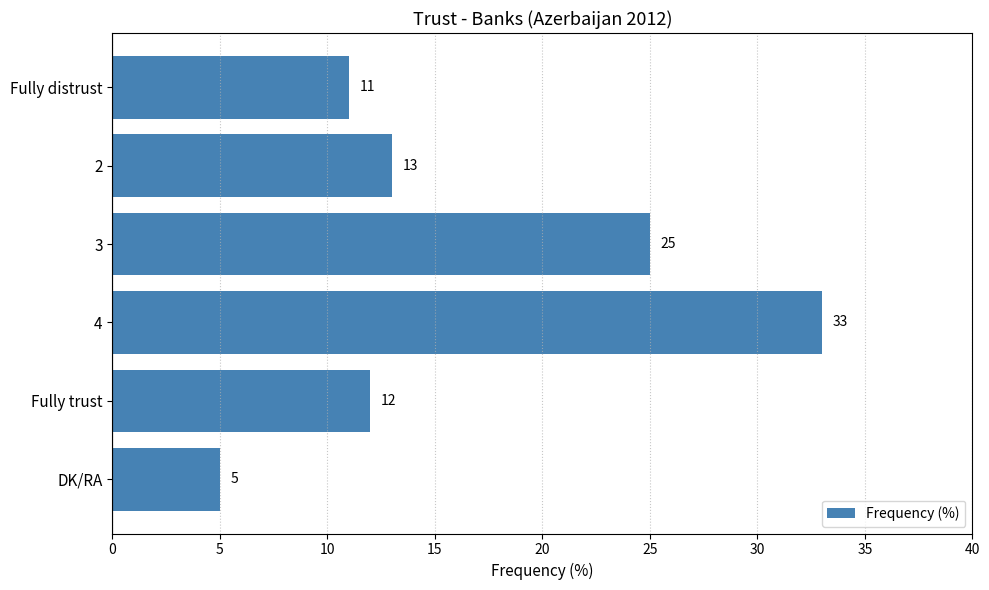

List the labels in order of value, largest first.

4, 3, 2, Fully trust, Fully distrust, DK/RA